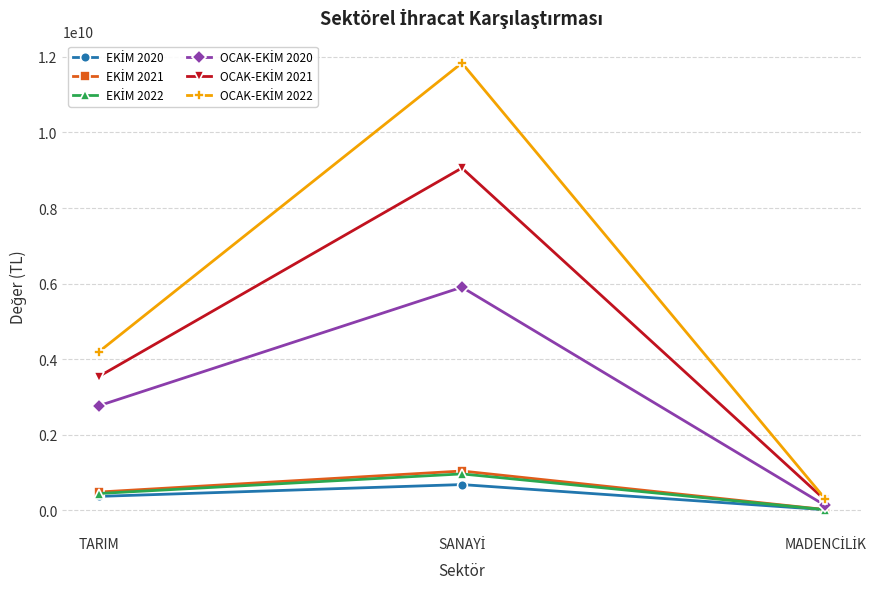

What is the label of the 1st point from the left?

TARIM